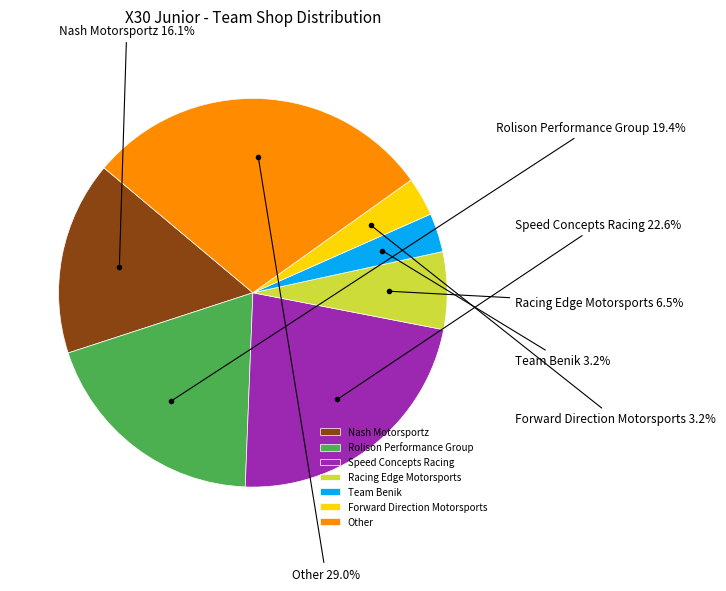

To the nearest percent, what is the difference between the Rolison Performance Group and Other slice percentages?

10%